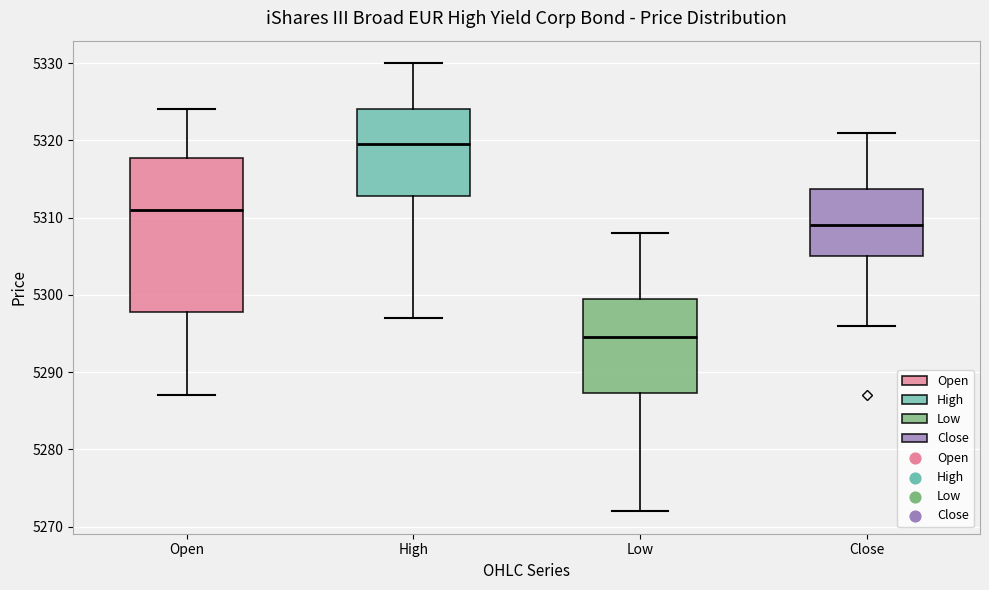

Reading left to right, read every box against the y-axis: the position of its median line, the range the box covers, and the ends of its whiskers. The values are not printed on the chart, so give them approximately, as read against the axis.

Open: median 5311, box 5298 to 5318, whiskers 5287 to 5324
High: median 5320, box 5313 to 5324, whiskers 5297 to 5330
Low: median 5295, box 5287 to 5300, whiskers 5272 to 5308
Close: median 5309, box 5305 to 5314, whiskers 5296 to 5321